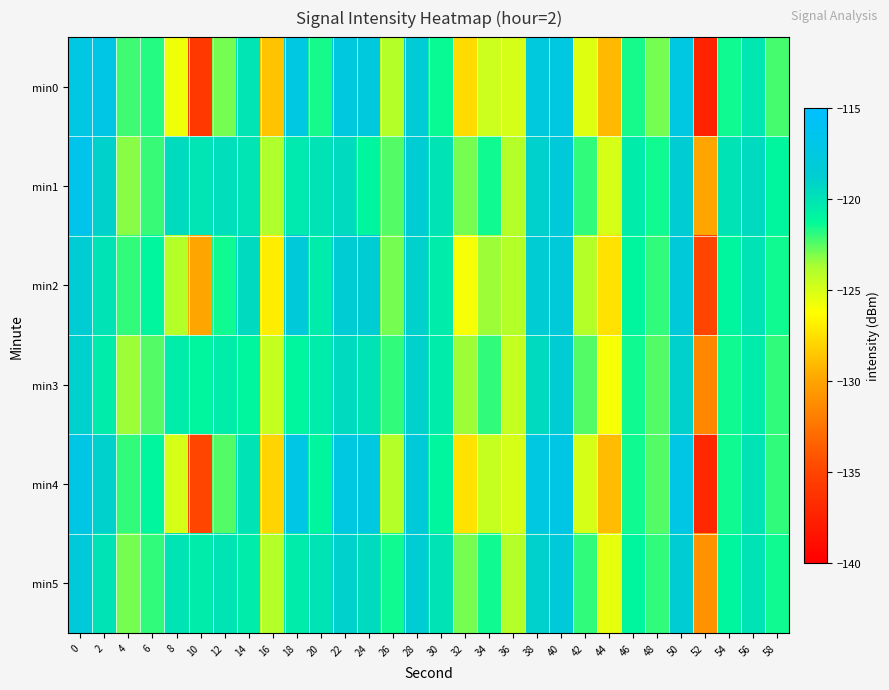

Which series changed the most between 6 and 36?

min4